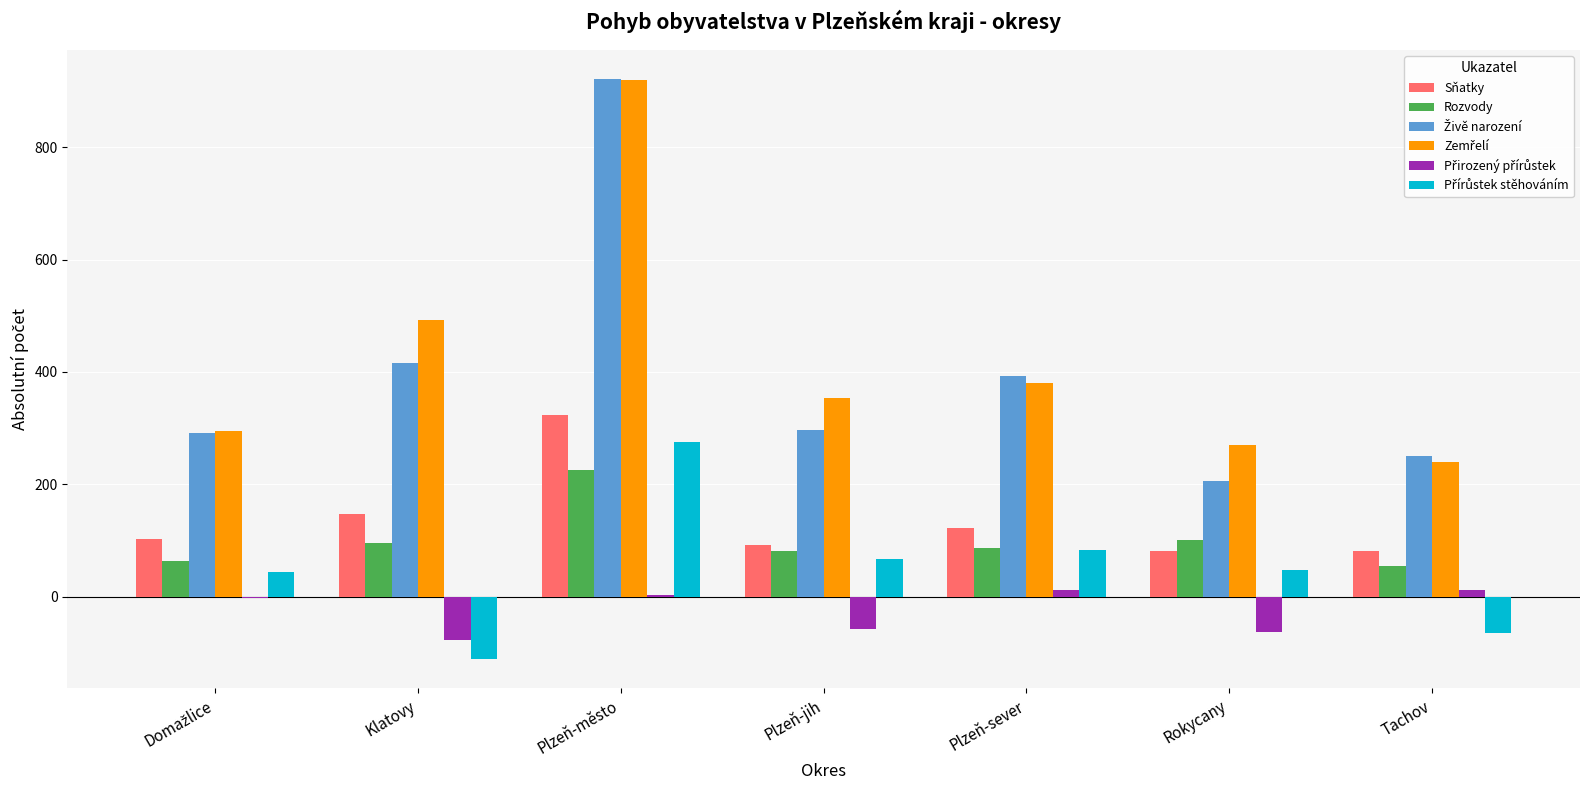

What is the total value across all series at Rokycany?

642